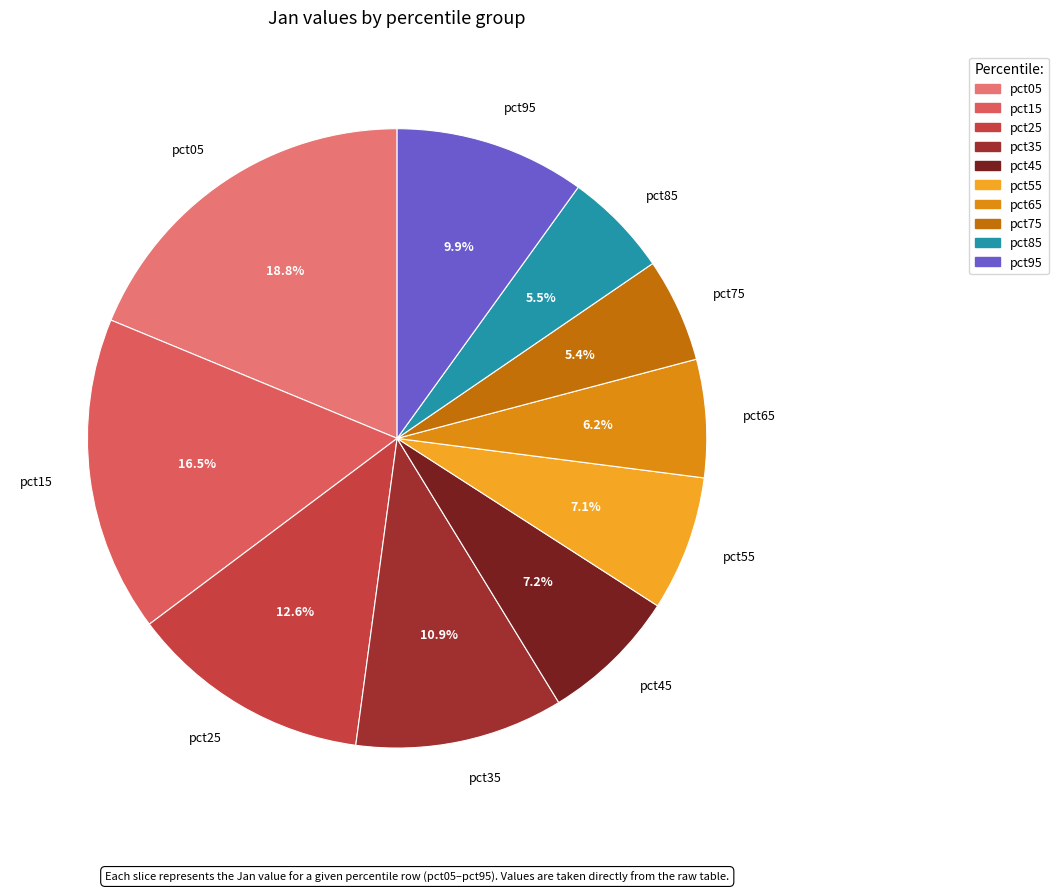

To the nearest percent, what is the difference between the pct75 and pct55 slice percentages?

2%